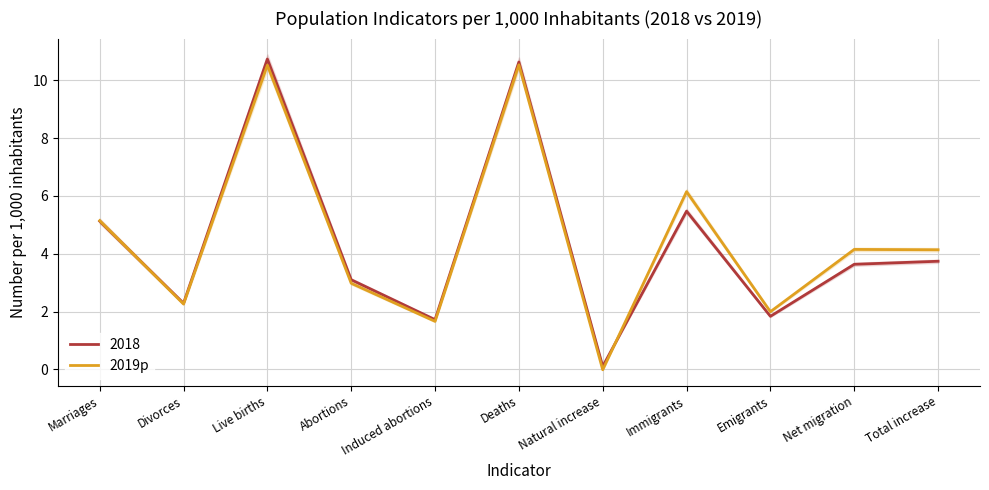

Which label corresponds to the largest value in the chart?

Deaths